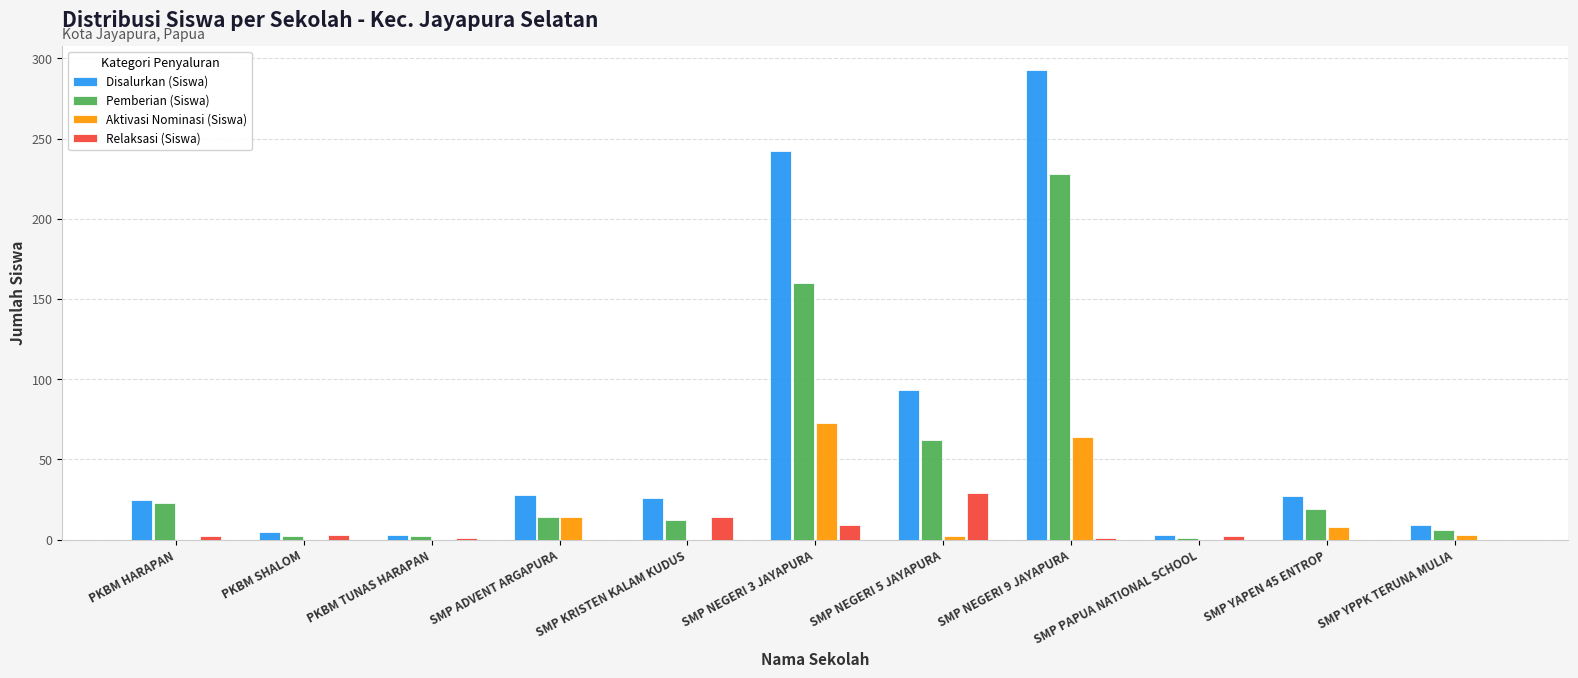

What is the total value across all series at SMP NEGERI 9 JAYAPURA?

586